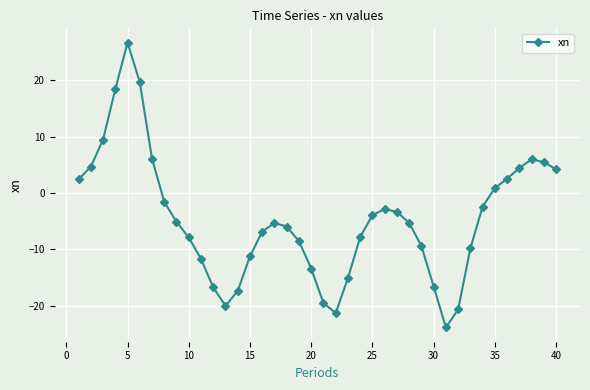

What is the value of the 25th point from the left?

-3.9